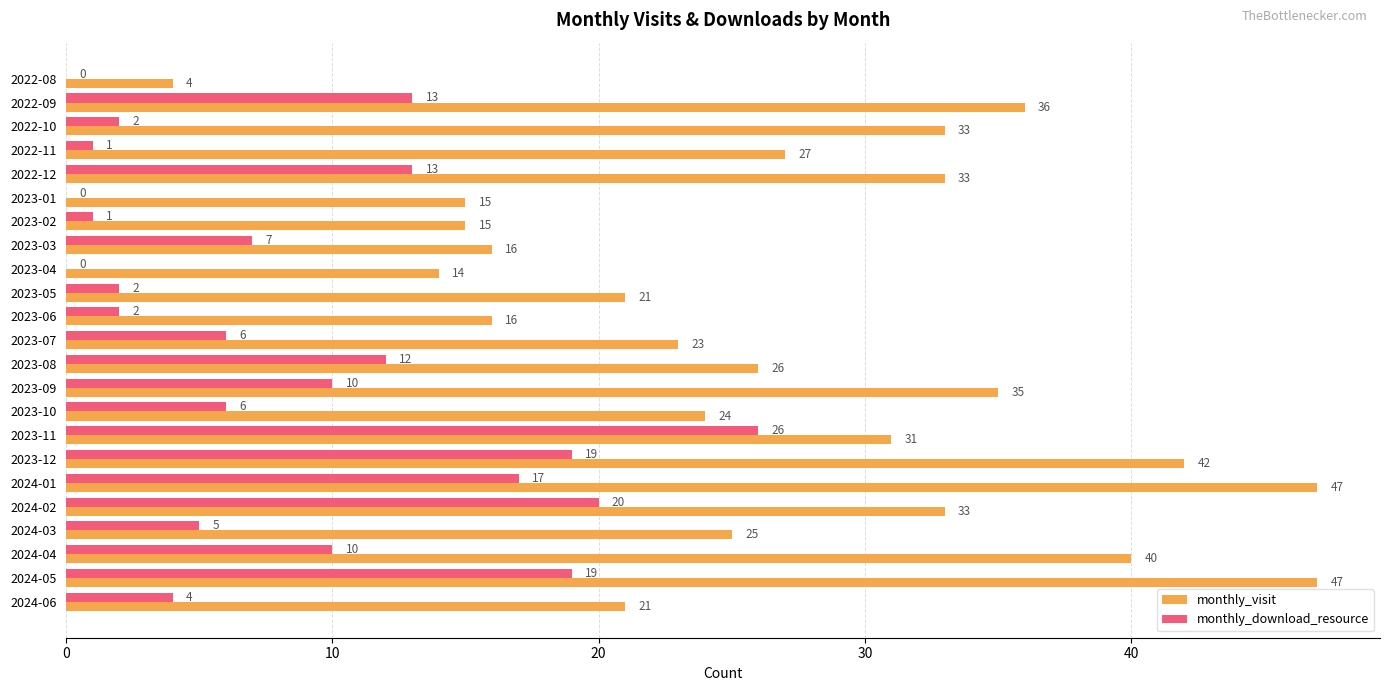

What is the sum of all monthly_visit values?

624